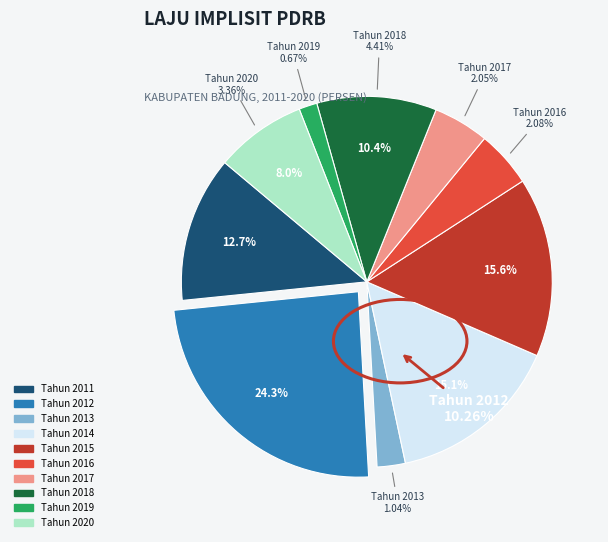

The Tahun 2015 slice represents 16% of the pie. True or false?

True